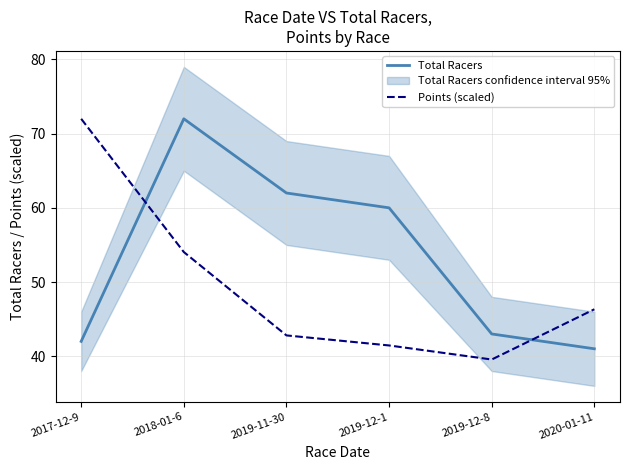

What are all the series names shown in the legend?

Total Racers, Points (scaled)